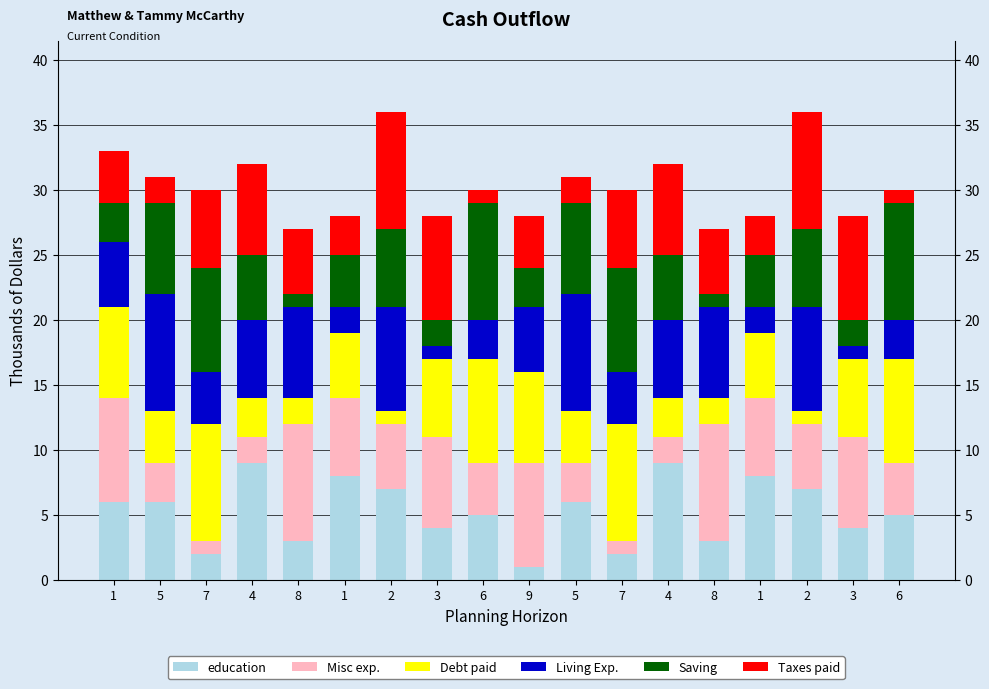

How many categories are shown in the chart?

18